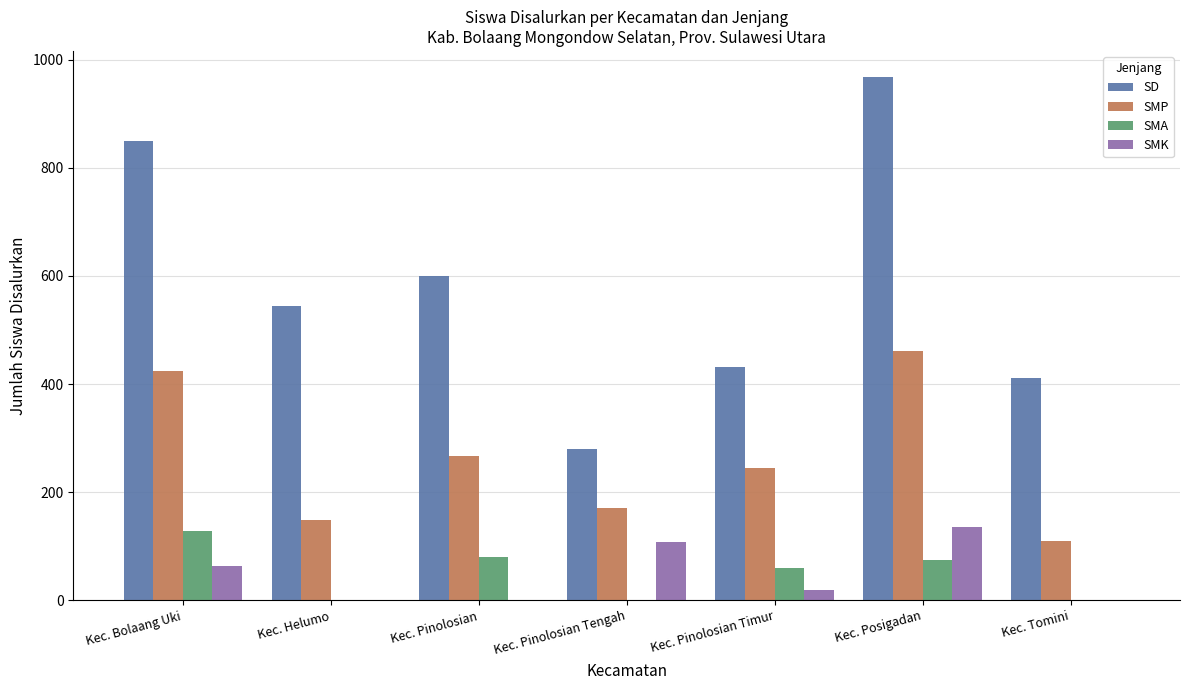

What is the highest value of the SMK series?

135